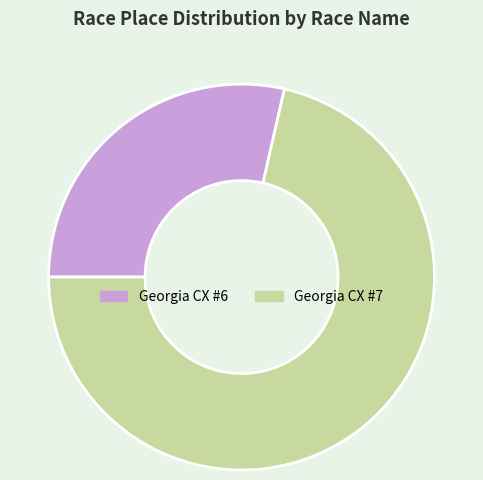

Which has a higher value, Georgia CX #7 or Georgia CX #6?

Georgia CX #7